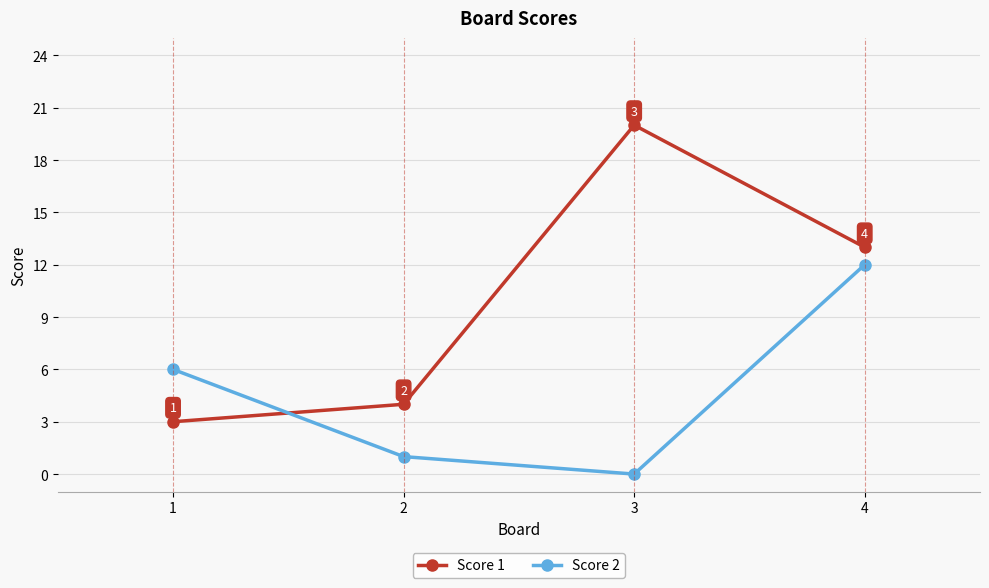

Where is Score 1 nearest to the value 11?

4